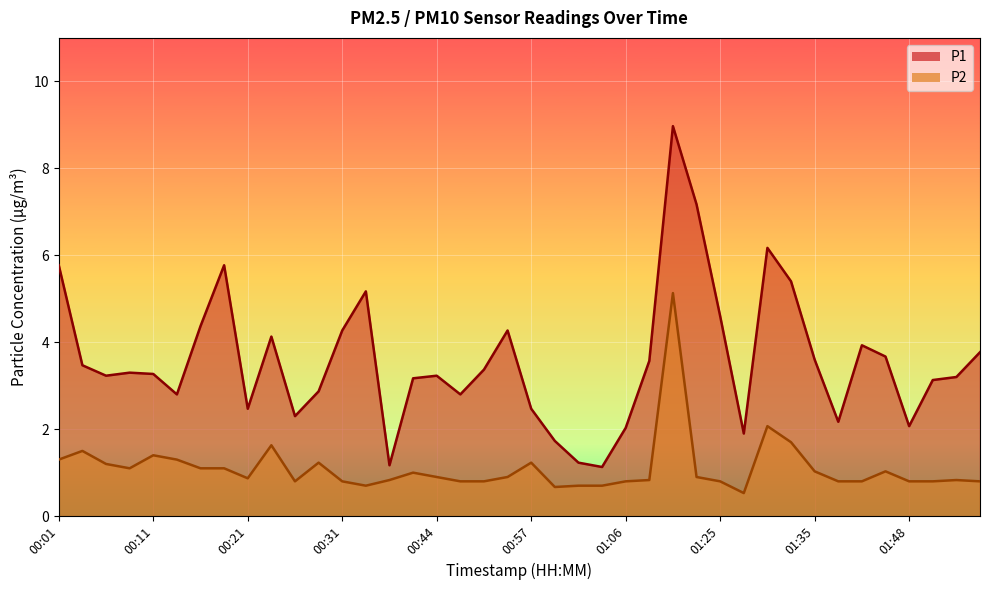

What are all the series names shown in the legend?

P1, P2